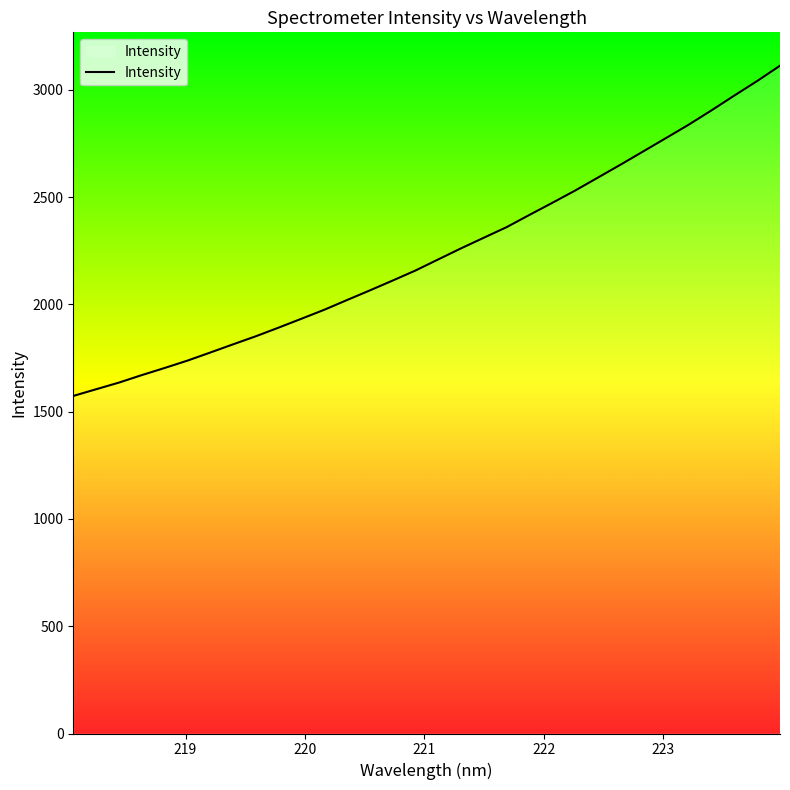

Reading left to right, list all the values displayed in this chart.

1573.5	1604.7	1635.7	1670.6	1703.8	1738.1	1775.8	1814.1	1851.7	1892.0	1933.4	1975.2	2020.7	2065.6	2111.4	2158.2	2210.0	2261.6	2311.1	2360.5	2417.5	2473.5	2530.6	2591.1	2651.7	2713.7	2776.0	2838.6	2905.3	2974.2	3041.8	3112.9